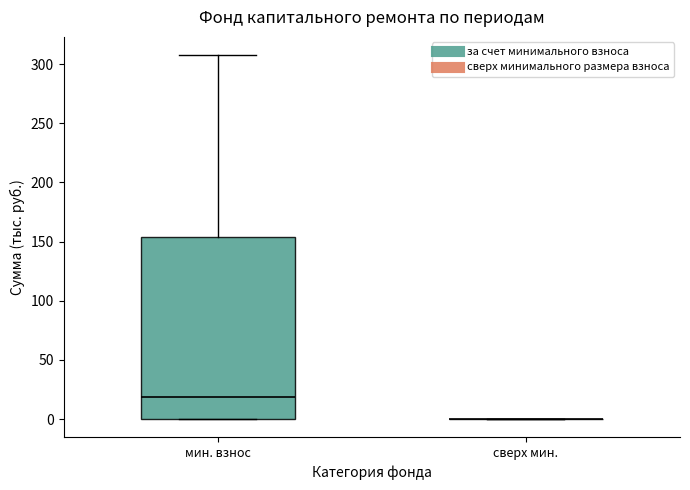

Which box is the tallest, from its lower edge to its upper edge?

мин. взнос